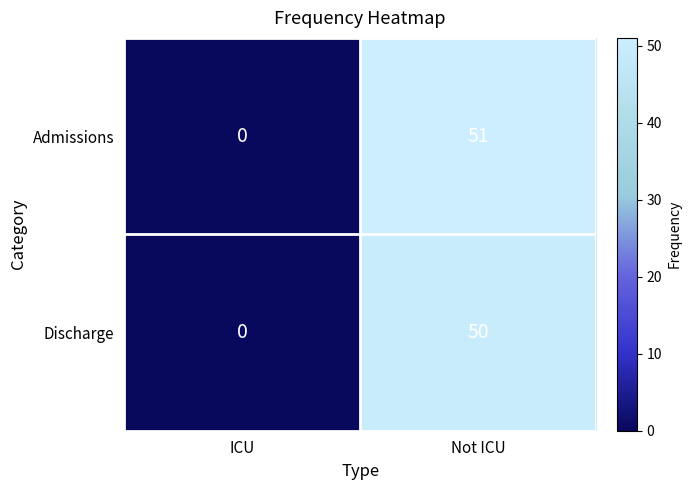

The value of Admissions at ICU is 18. True or false?

False